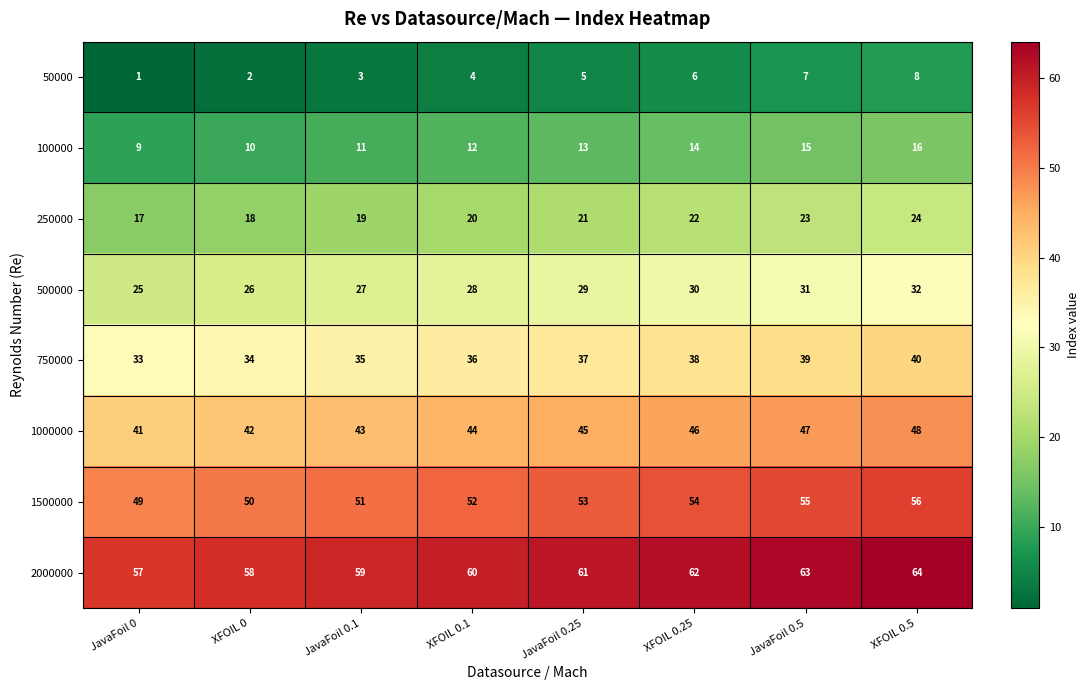

Is it true that 50000 equals 3 at JavaFoil 0.1?

True